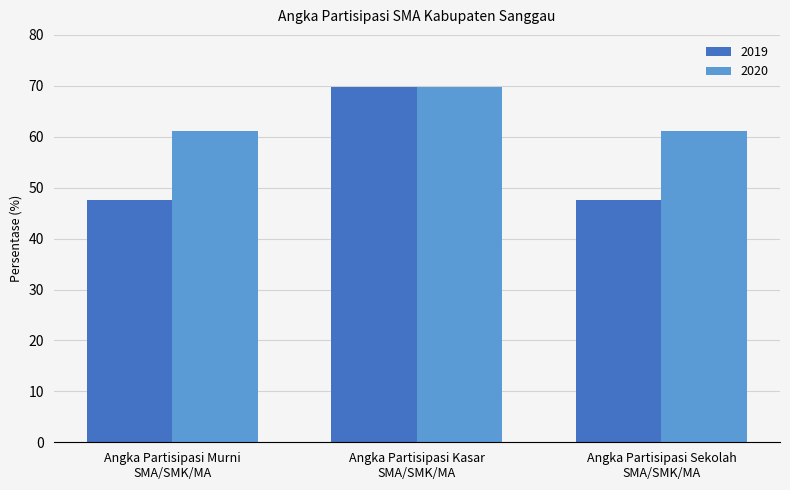

At which category is the sum across all series the highest?

Angka Partisipasi Kasar
SMA/SMK/MA